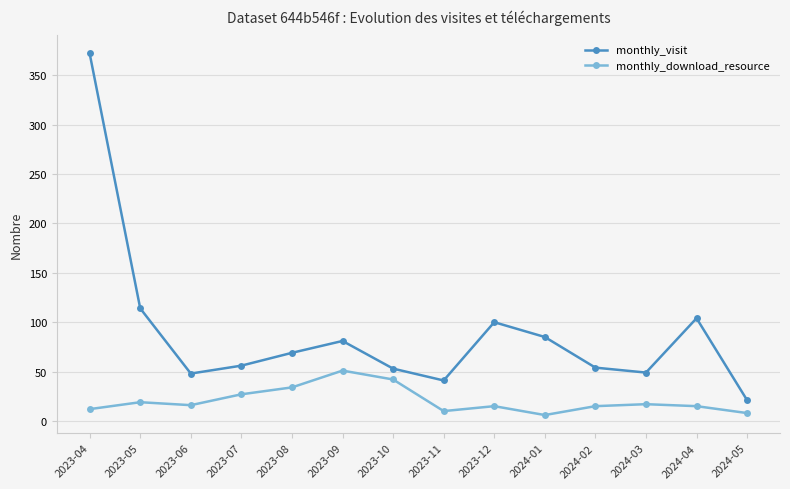

Where is the first local minimum for monthly_visit?

2023-06